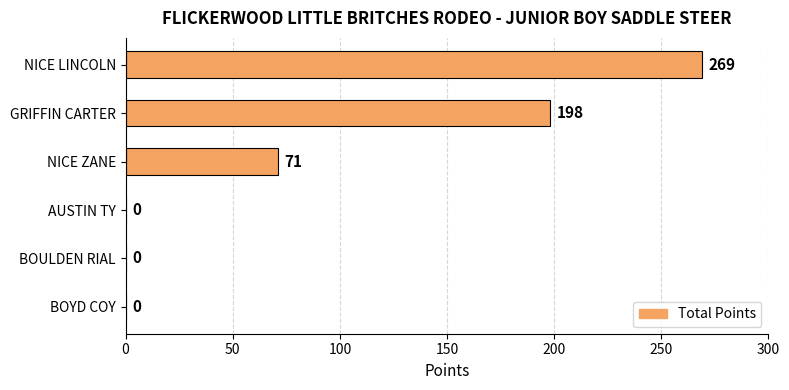

What is the sum of all values?

538